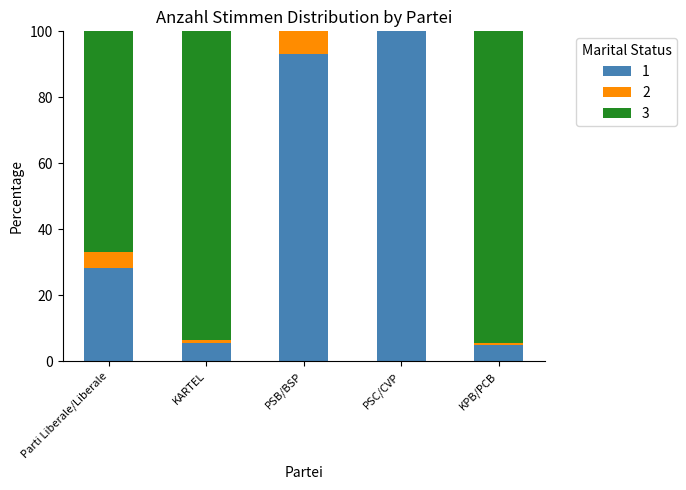

Count the number of categories in the chart.

5